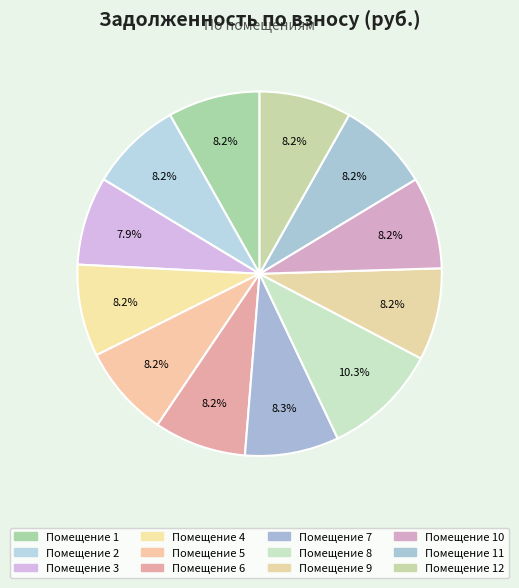

How many slices are in this pie chart?

12